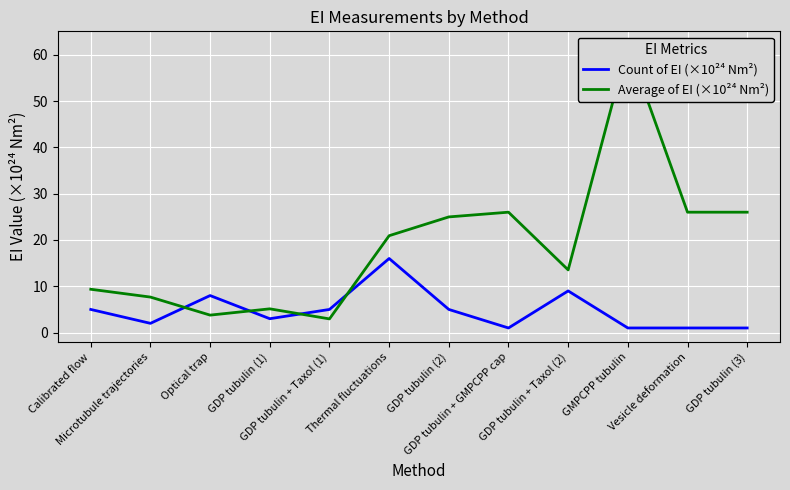

Between GMPCPP tubulin and Vesicle deformation, which series saw the biggest shift?

Average of EI (×10²⁴ Nm²)